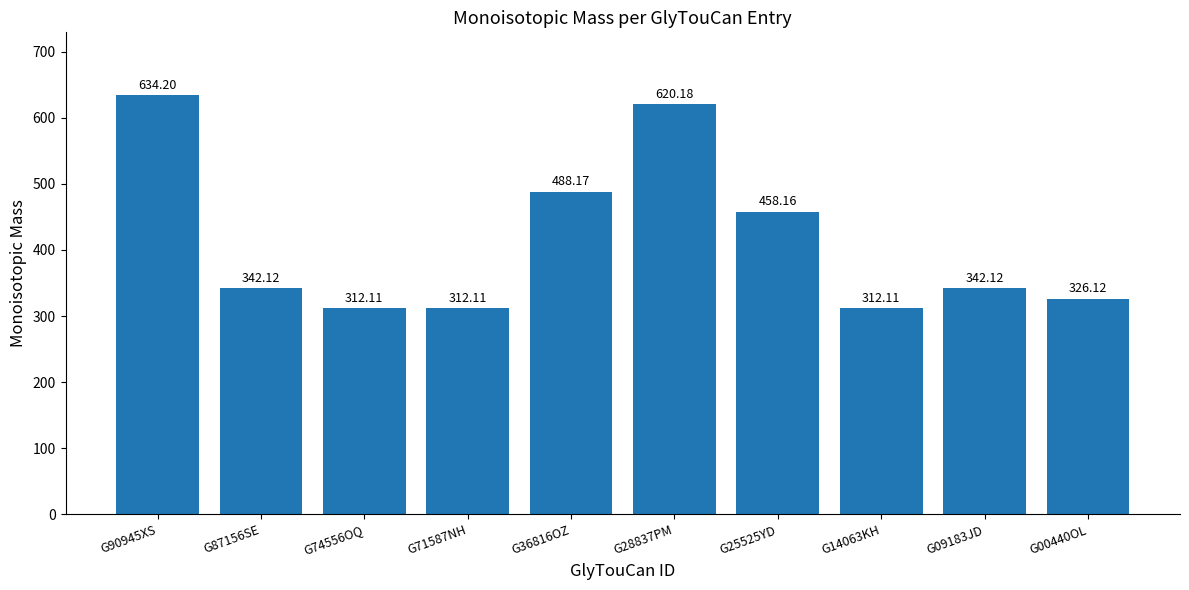

Reading right to left, transcribe all the data shown in this chart.

326.1	342.1	312.1	458.2	620.2	488.2	312.1	312.1	342.1	634.2